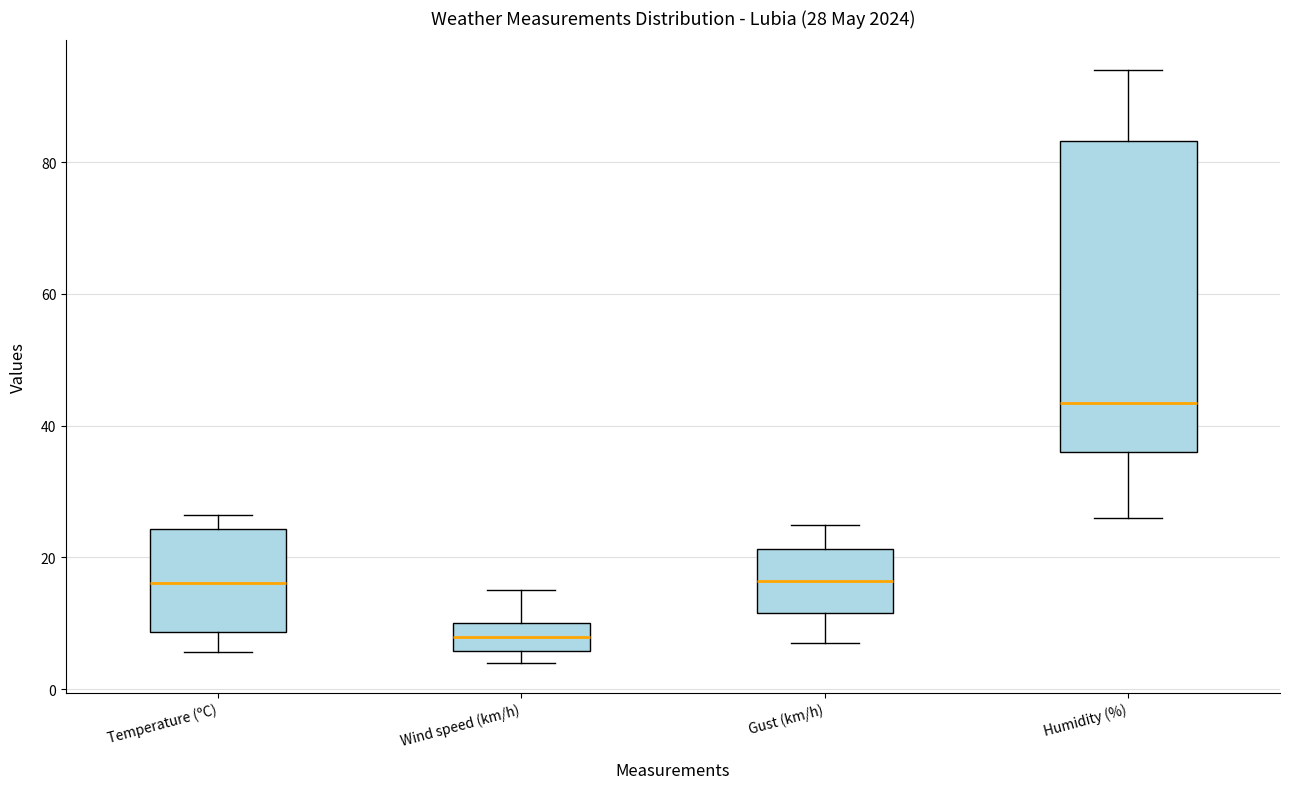

Comparing the boxes themselves (not the whiskers), which one is the tallest?

Humidity (%)